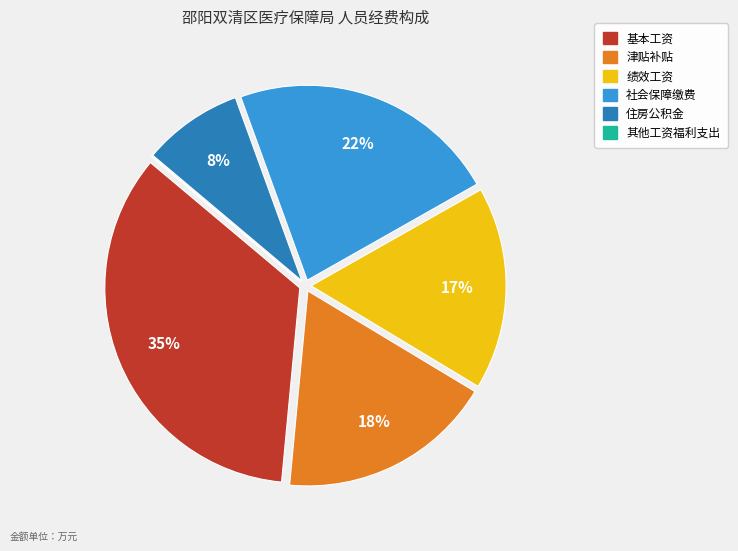

To the nearest percent, what is the combined percentage of 住房公积金 and 津贴补贴?

26%